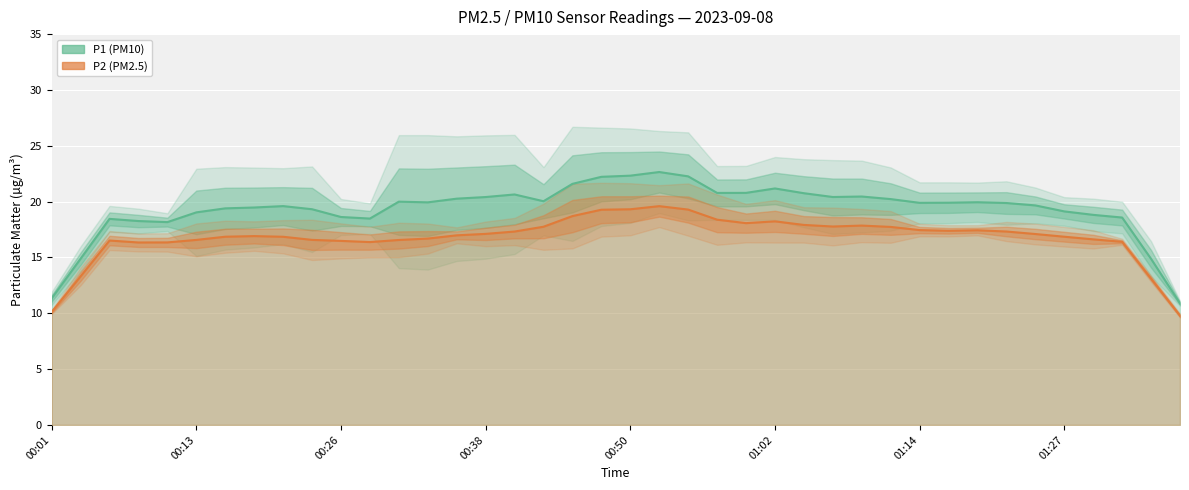

How many interior local valleys does the P2 series have?

11